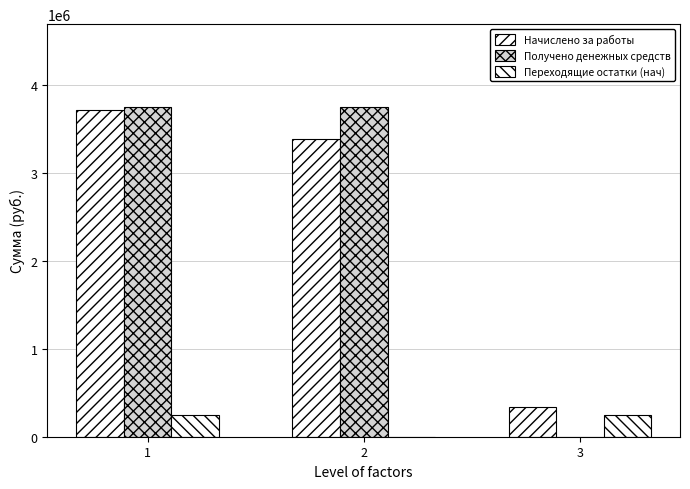

List the labels in order of Начислено за работы value, smallest first.

3, 2, 1